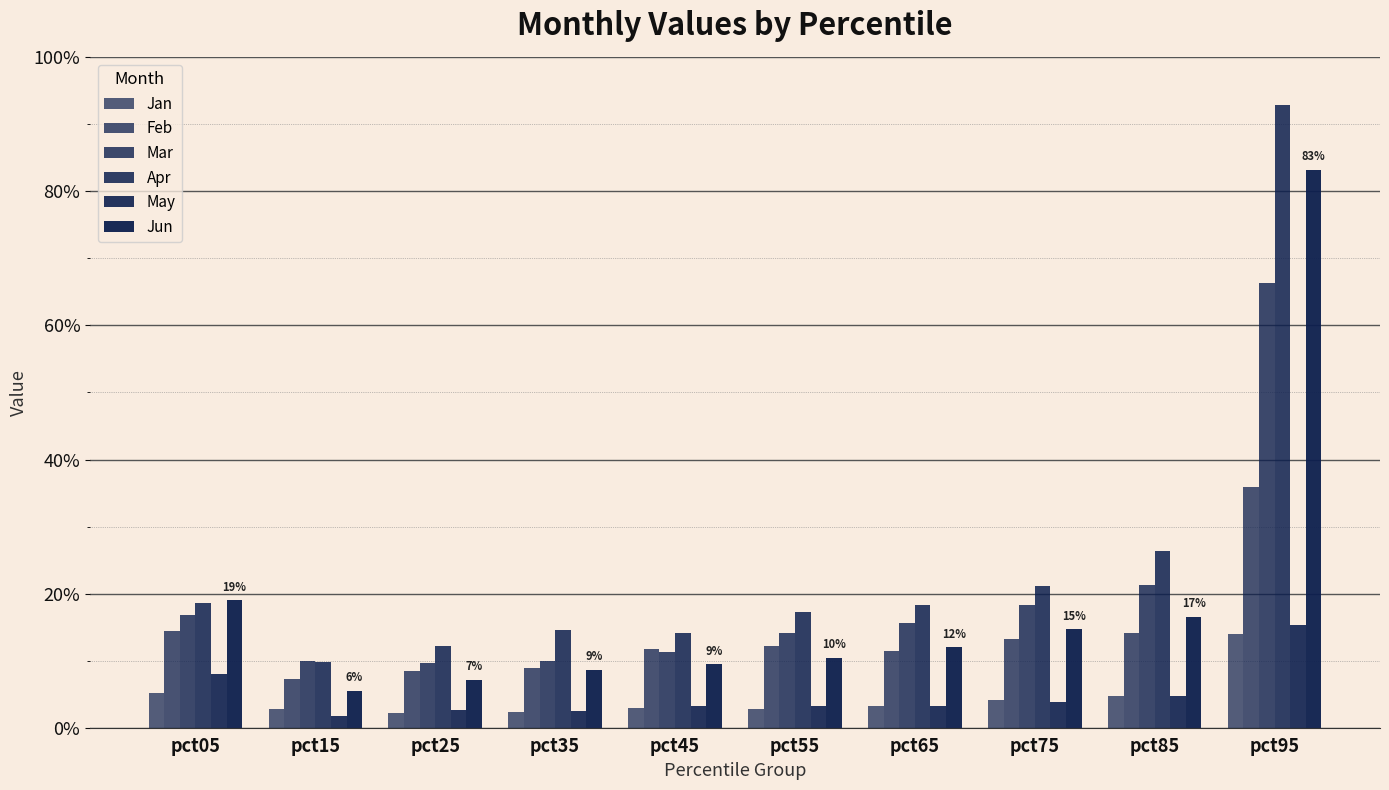

Rank the categories by Feb value from highest to lowest.

pct95, pct05, pct85, pct75, pct55, pct45, pct65, pct35, pct25, pct15